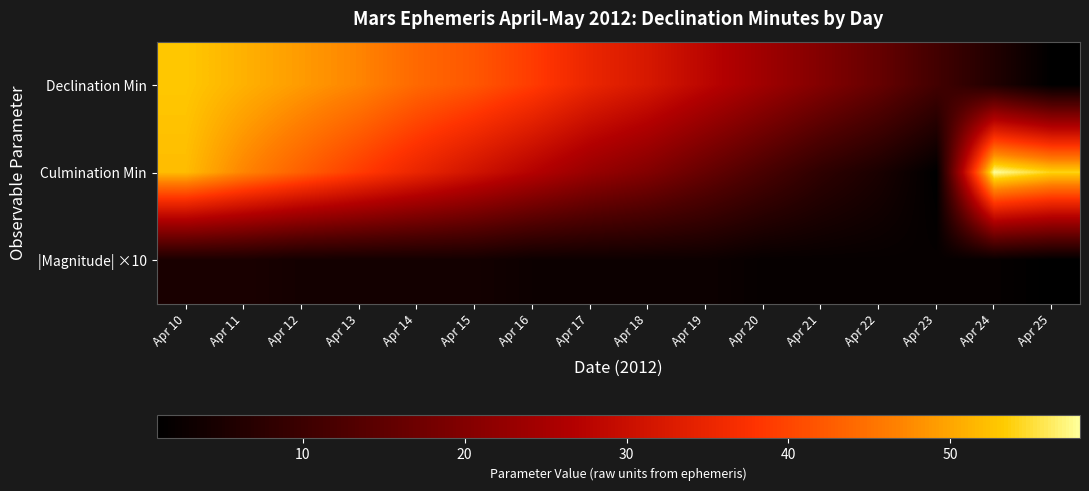

Reading left to right, transcribe all the data shown in this chart.

Declination Min: Apr 10=53	Apr 11=51	Apr 12=49	Apr 13=47	Apr 14=44	Apr 15=42	Apr 16=39	Apr 17=35	Apr 18=32	Apr 19=28	Apr 20=24	Apr 21=20	Apr 22=16	Apr 23=11	Apr 24=6	Apr 25=1
Culmination Min: Apr 10=52	Apr 11=47	Apr 12=43	Apr 13=39	Apr 14=35	Apr 15=31	Apr 16=27	Apr 17=23	Apr 18=20	Apr 19=16	Apr 20=12	Apr 21=8	Apr 22=5	Apr 23=1	Apr 24=58	Apr 25=54
|Magnitude| ×10: Apr 10=5	Apr 11=5	Apr 12=4	Apr 13=4	Apr 14=4	Apr 15=4	Apr 16=3	Apr 17=3	Apr 18=3	Apr 19=3	Apr 20=2	Apr 21=2	Apr 22=2	Apr 23=2	Apr 24=2	Apr 25=1